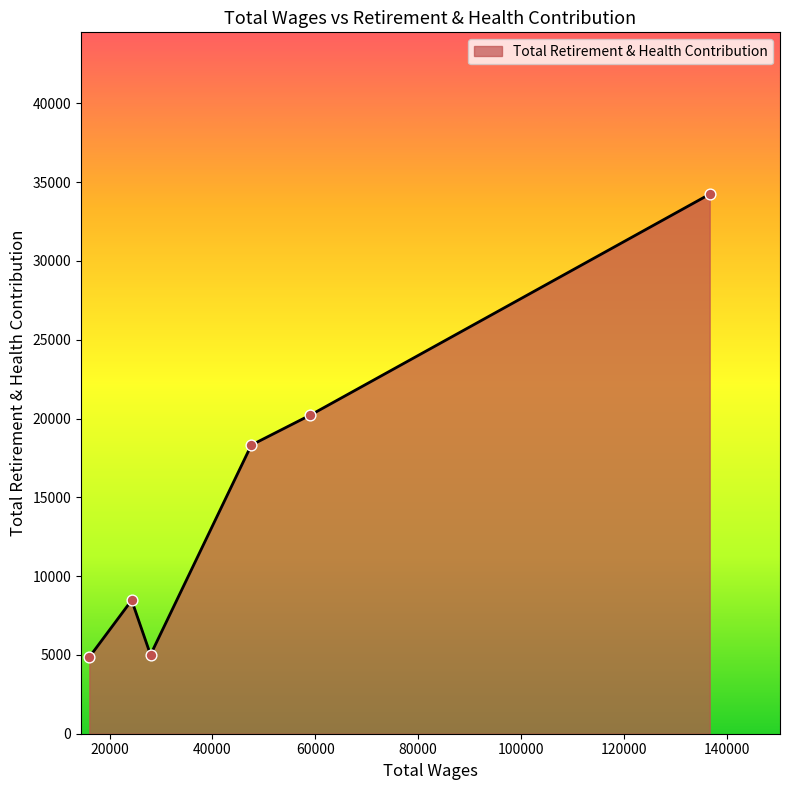

Approximately how many times larger is the value at 136711.0 compared to 58985.0?

1.7